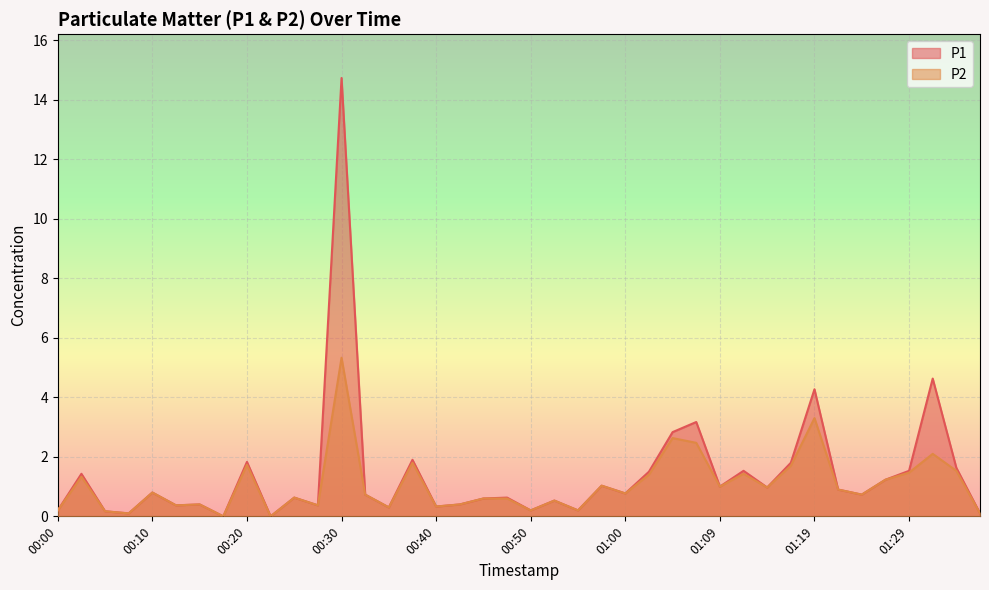

What is the approximate value of P2 at 01:00?

0.8